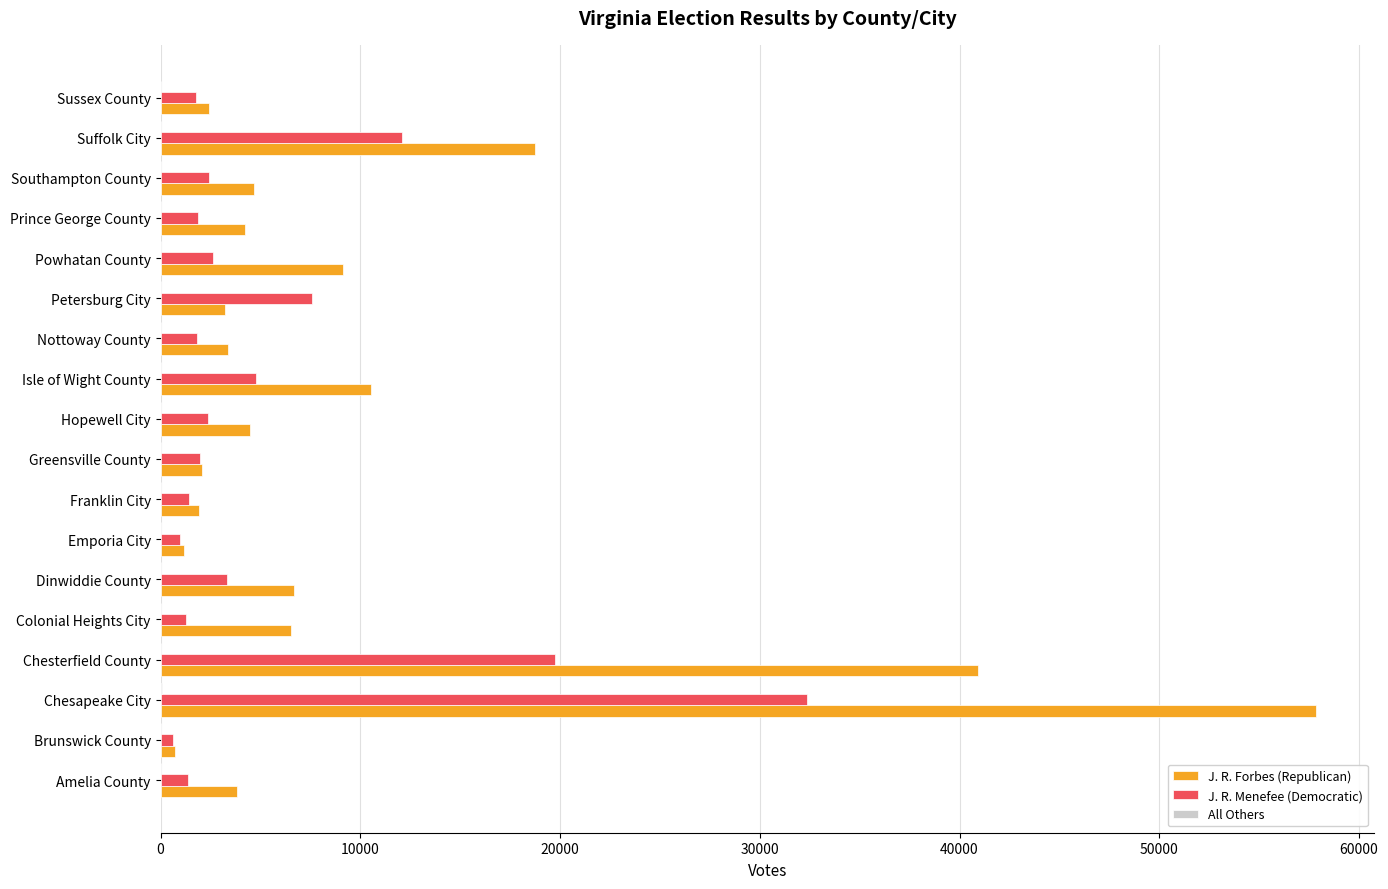

At which category is the sum across all series the highest?

Chesapeake City